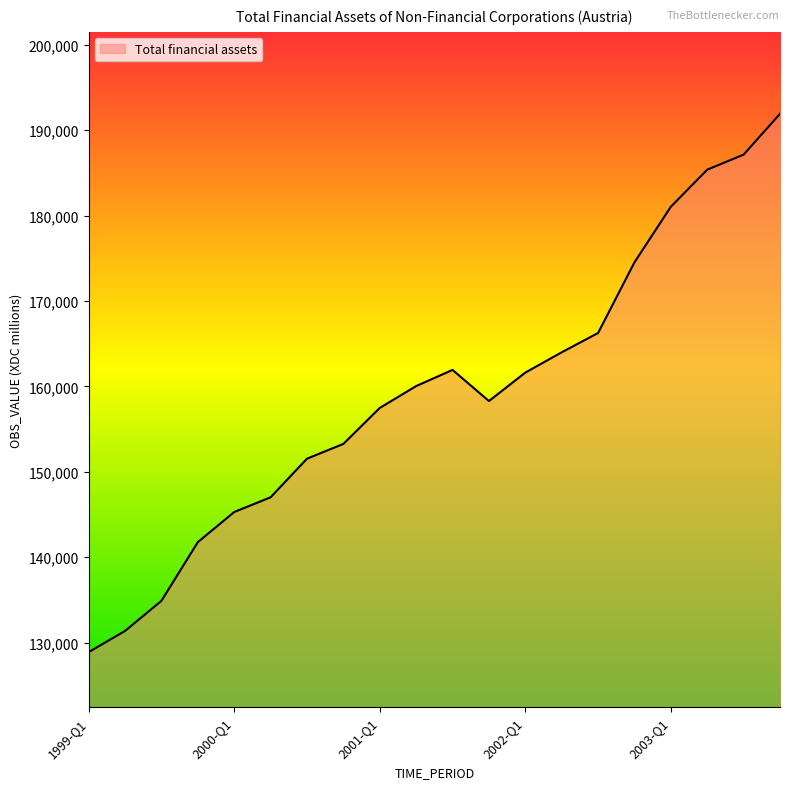

What is the minimum value shown in the chart?

128890